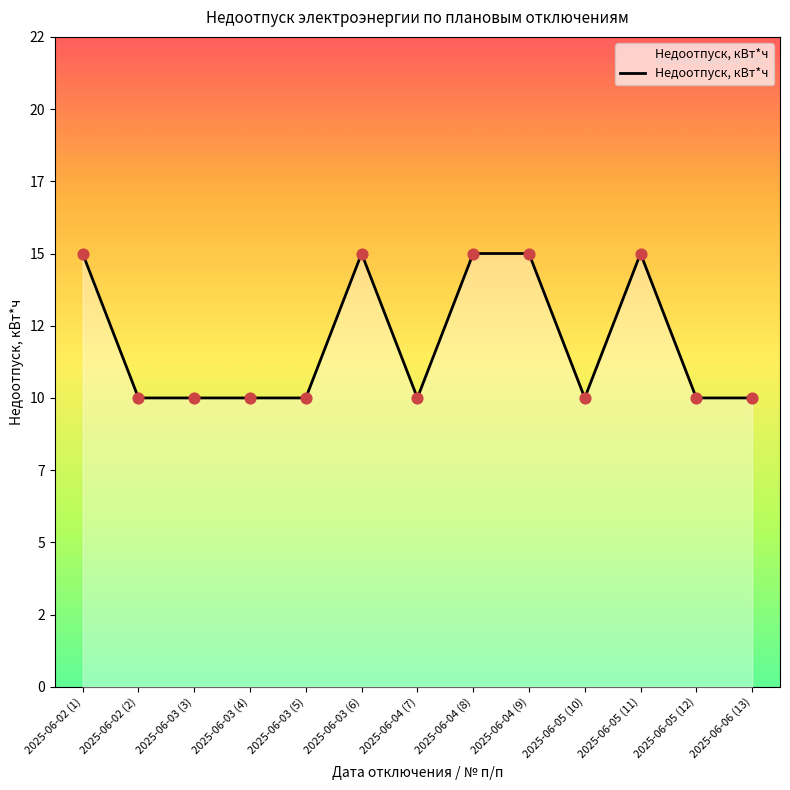

Approximately how many times larger is the value at 2025-06-02 (1) compared to 2025-06-02 (2)?

1.5